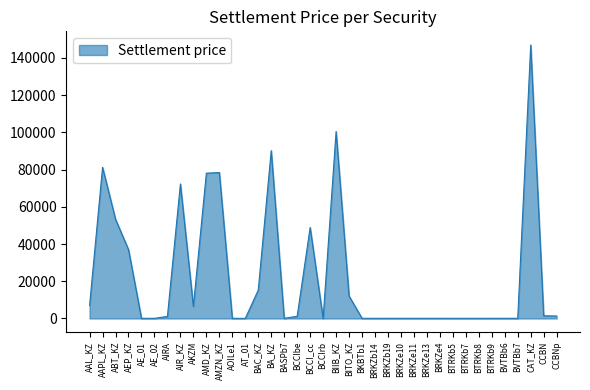

What is the change in value from BRKZe11 to BTRKb8?

-5.4